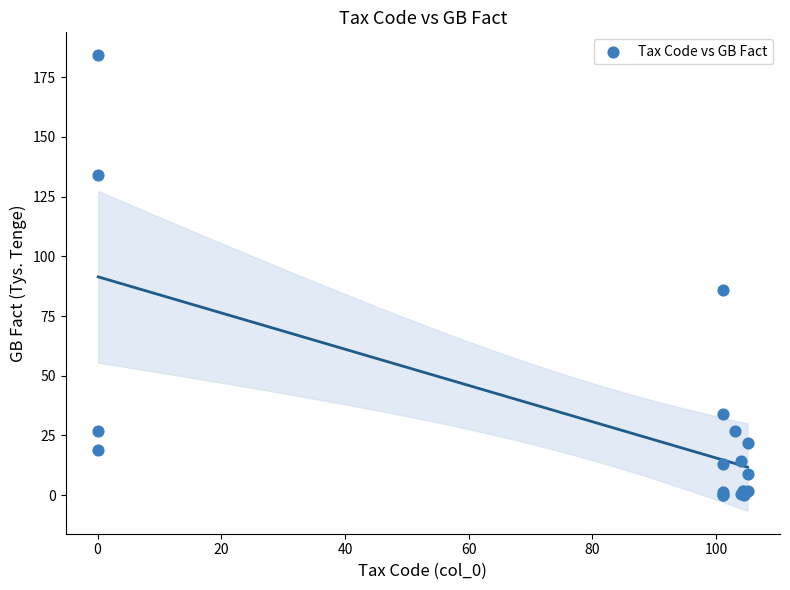

What Y value in the scatter plot is closest to 92?

85.7